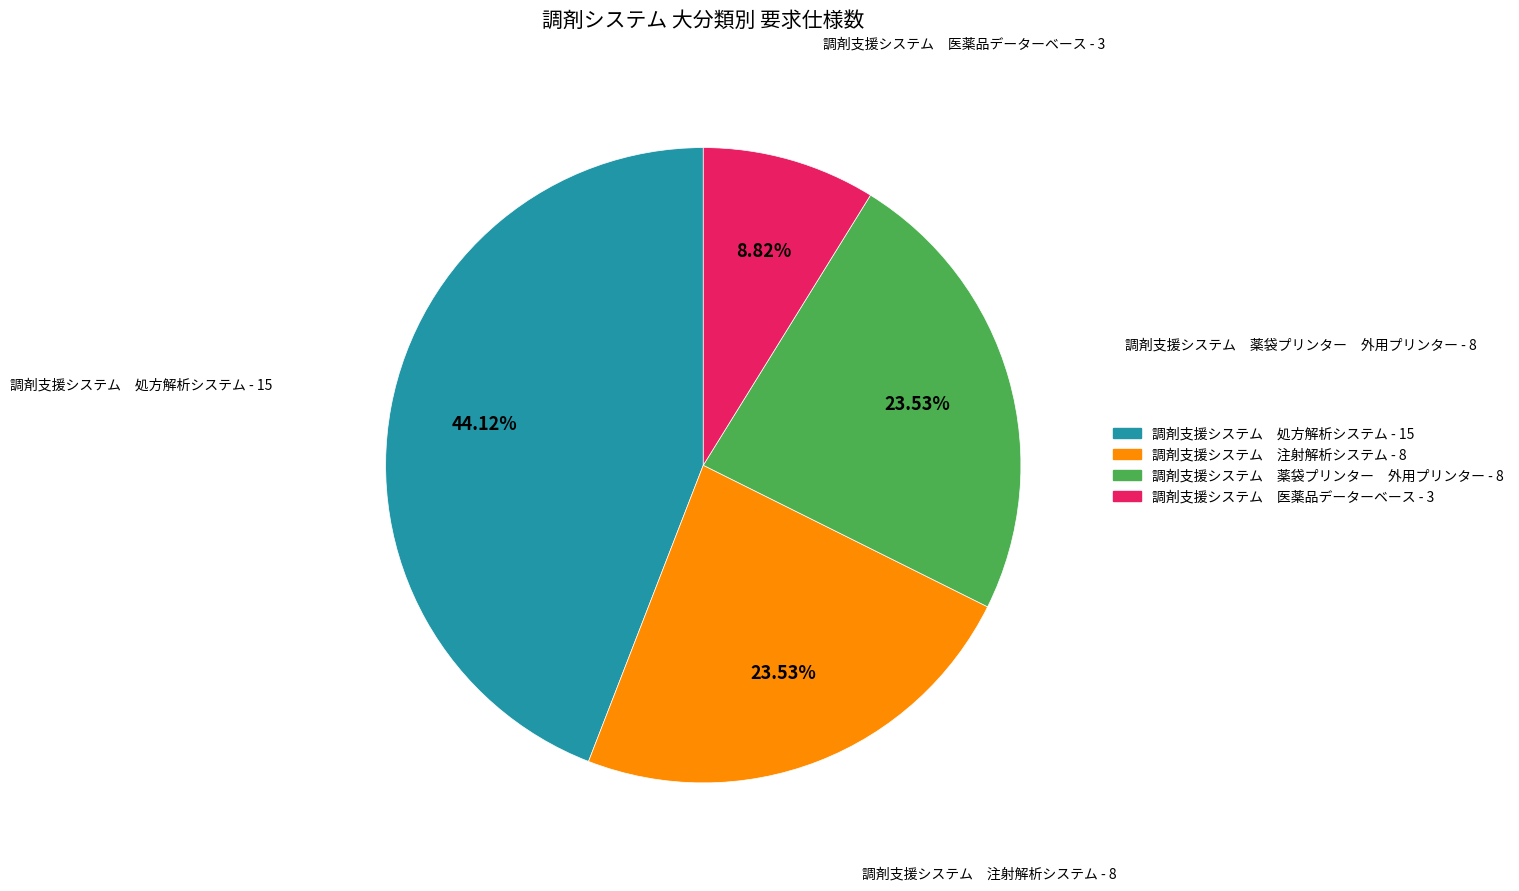

Is the sum of 調剤支援システム 医薬品データーベース and 調剤支援システム 処方解析システム greater than half?

Yes